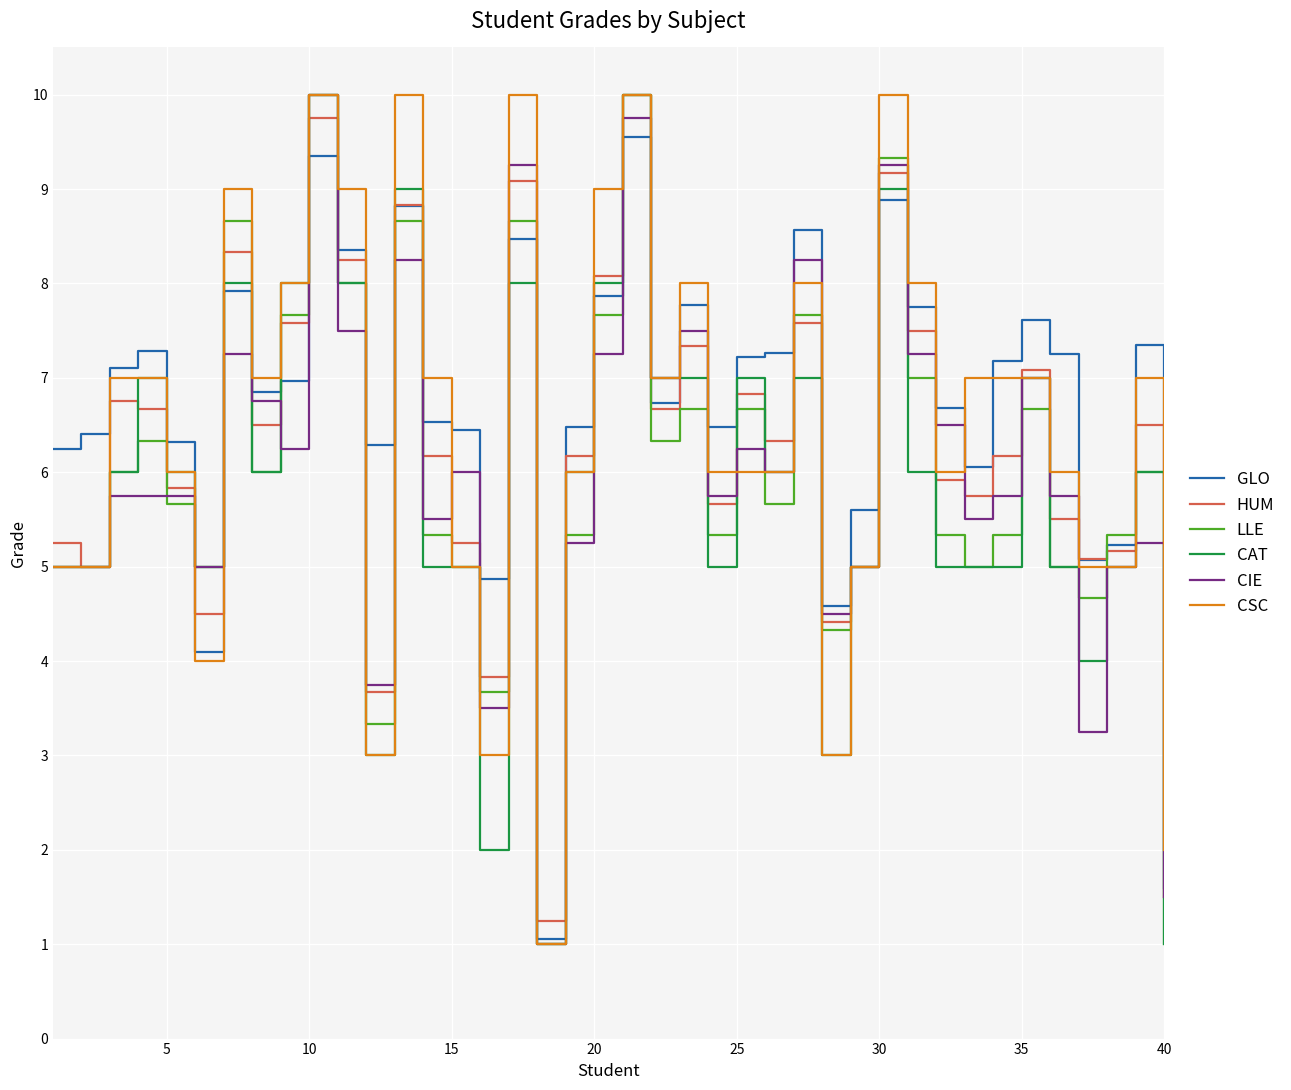

What is the greatest value displayed?

10.0